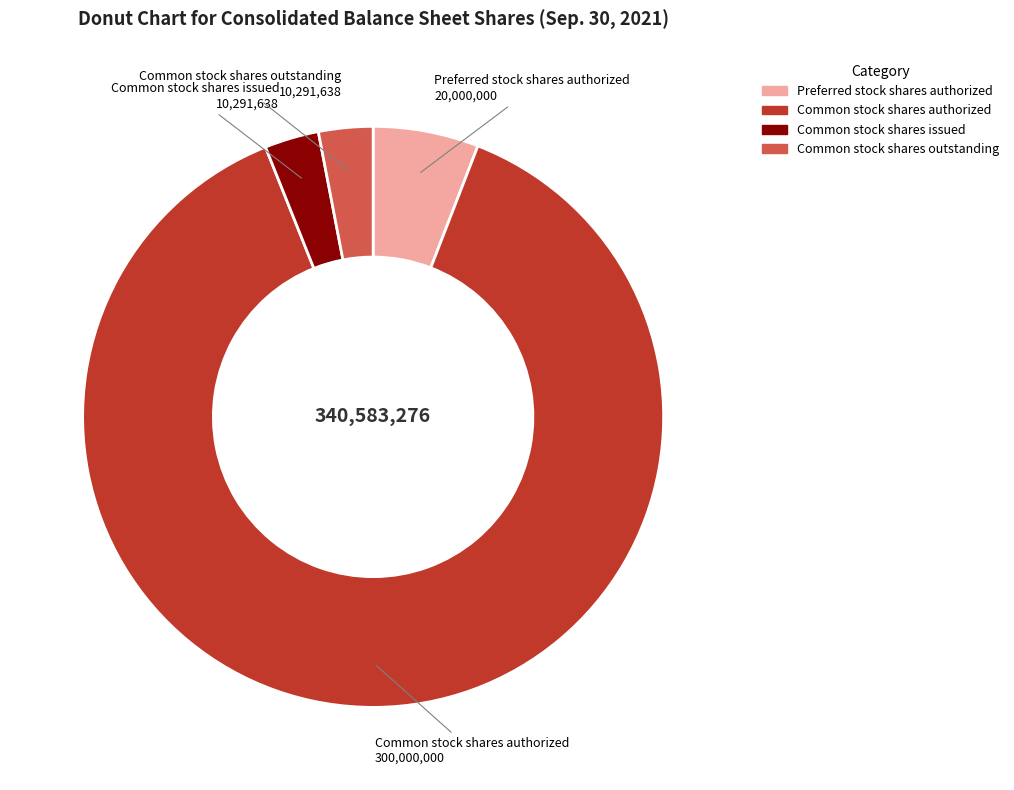

Does any single category account for the majority?

Yes